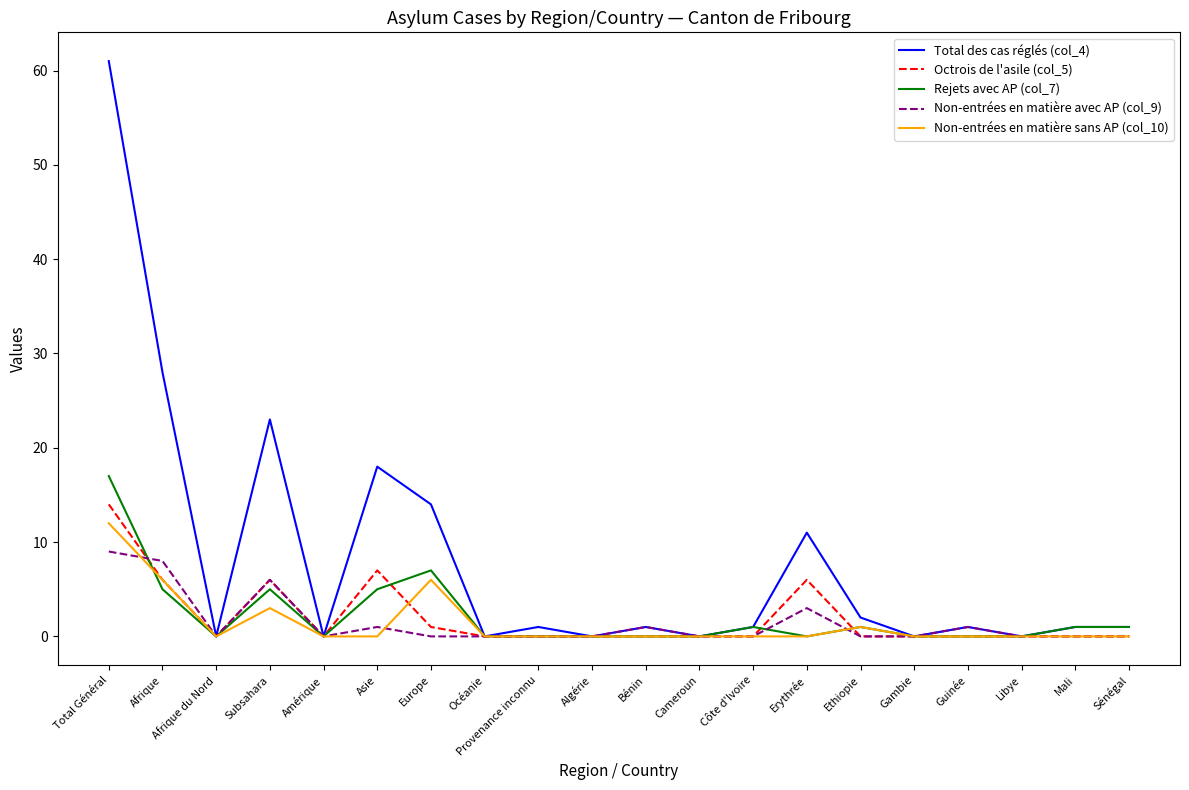

Reading left to right, extract all data points from this chart.

Total des cas réglés (col_4): 61	28	0	23	0	18	14	0	1	0	1	0	1	11	2	0	1	0	1	1
Octrois de l'asile (col_5): 14	6	0	6	0	7	1	0	0	0	0	0	0	6	0	0	0	0	0	0
Rejets avec AP (col_7): 17	5	0	5	0	5	7	0	0	0	0	0	1	0	1	0	0	0	1	1
Non-entrées en matière avec AP (col_9): 9	8	0	6	0	1	0	0	0	0	1	0	0	3	0	0	1	0	0	0
Non-entrées en matière sans AP (col_10): 12	6	0	3	0	0	6	0	0	0	0	0	0	0	1	0	0	0	0	0